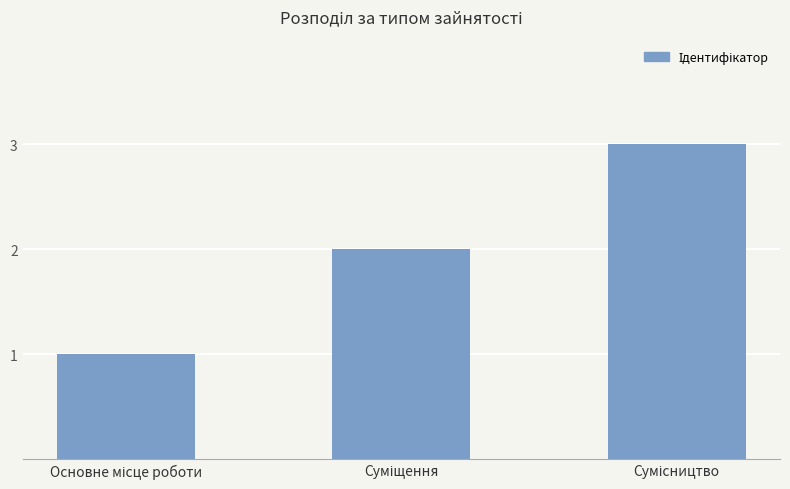

Reading right to left, what are all the values shown in this chart?

3	2	1